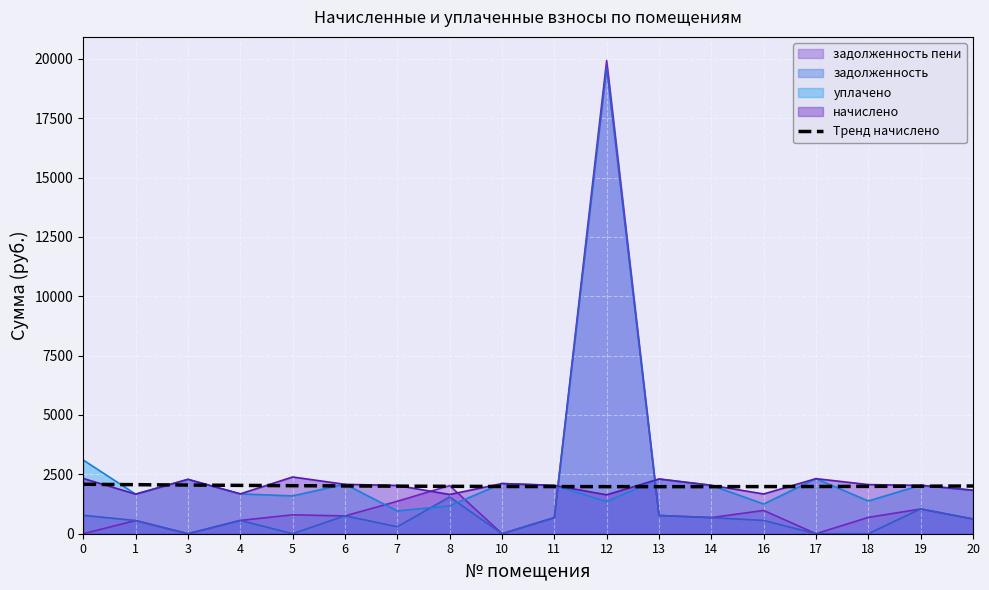

What is the difference between the highest and lowest values at 4?

1475.5